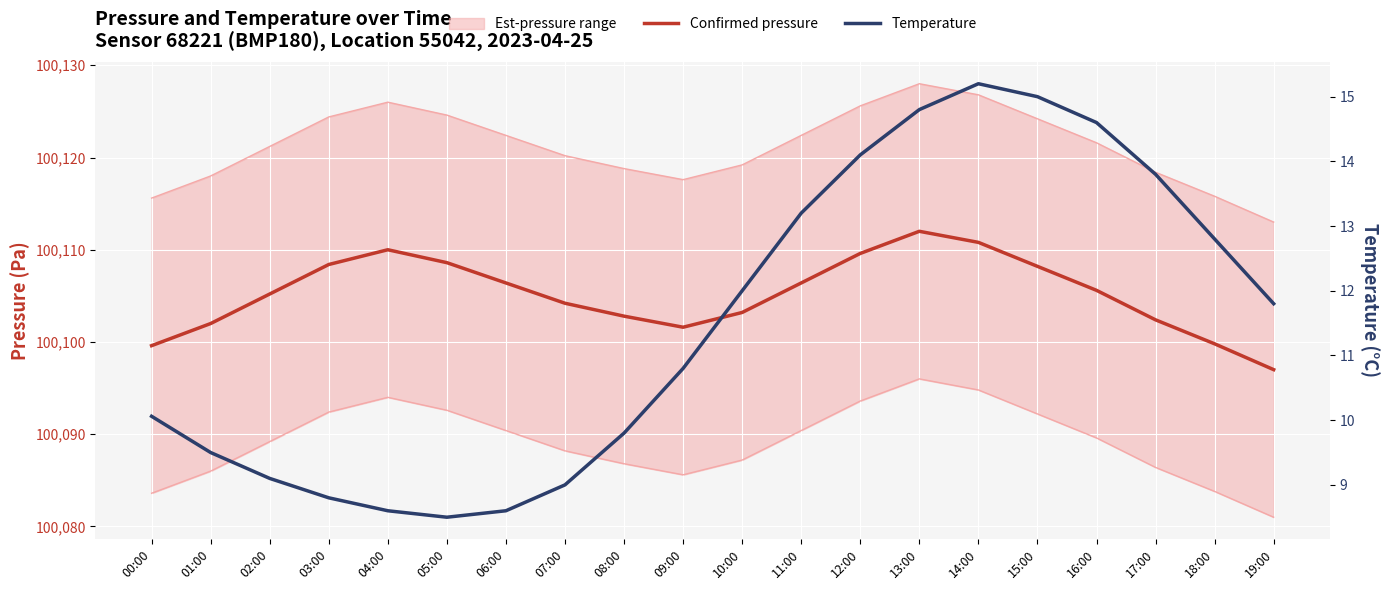

Reading left to right, what are all the values shown in this chart?

Confirmed pressure: 100099.6	100102.0	100105.2	100108.4	100110.0	100108.6	100106.4	100104.2	100102.8	100101.6	100103.2	100106.4	100109.6	100112.0	100110.8	100108.2	100105.6	100102.4	100099.8	100097.0
Temperature: 10.1	9.5	9.1	8.8	8.6	8.5	8.6	9.0	9.8	10.8	12.0	13.2	14.1	14.8	15.2	15.0	14.6	13.8	12.8	11.8